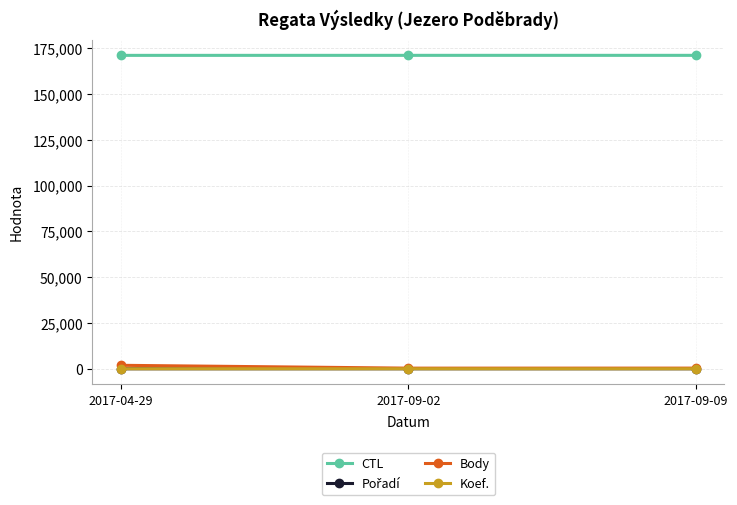

Is this an area chart (filled region under the line)?

No